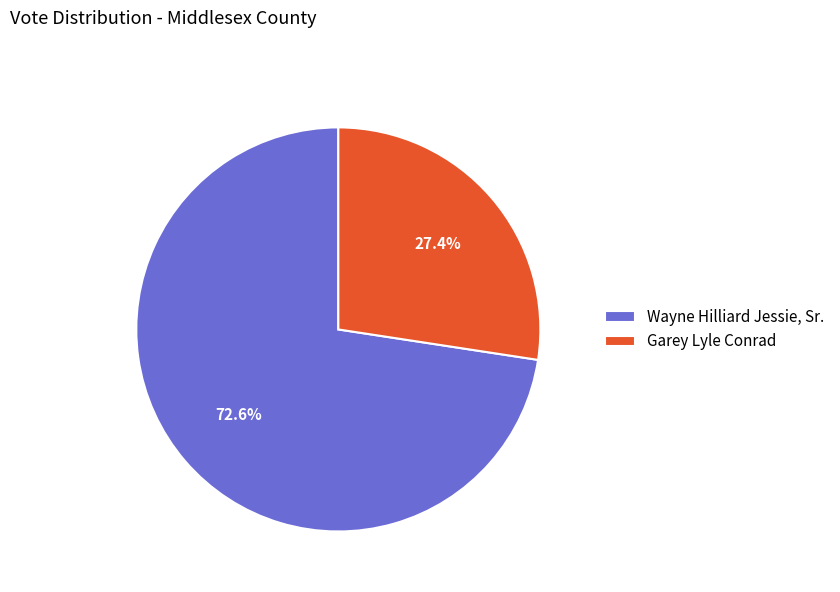

How many segments does this pie chart have?

2